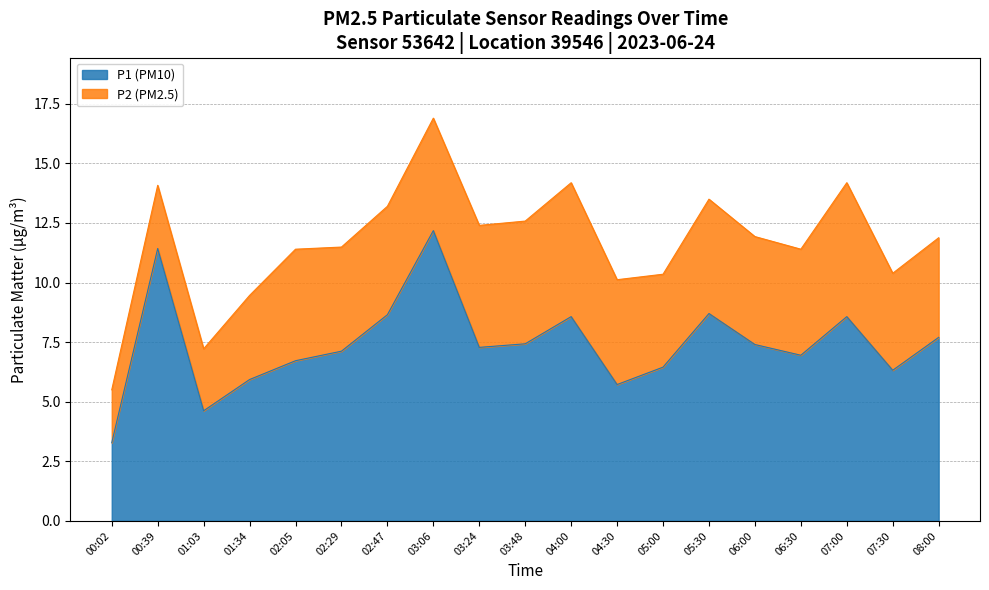

Rank the categories by value from highest to lowest.

03:06, 00:39, 05:30, 02:47, 04:00, 07:00, 08:00, 03:48, 06:00, 03:24, 02:29, 06:30, 02:05, 05:00, 07:30, 01:34, 04:30, 01:03, 00:02